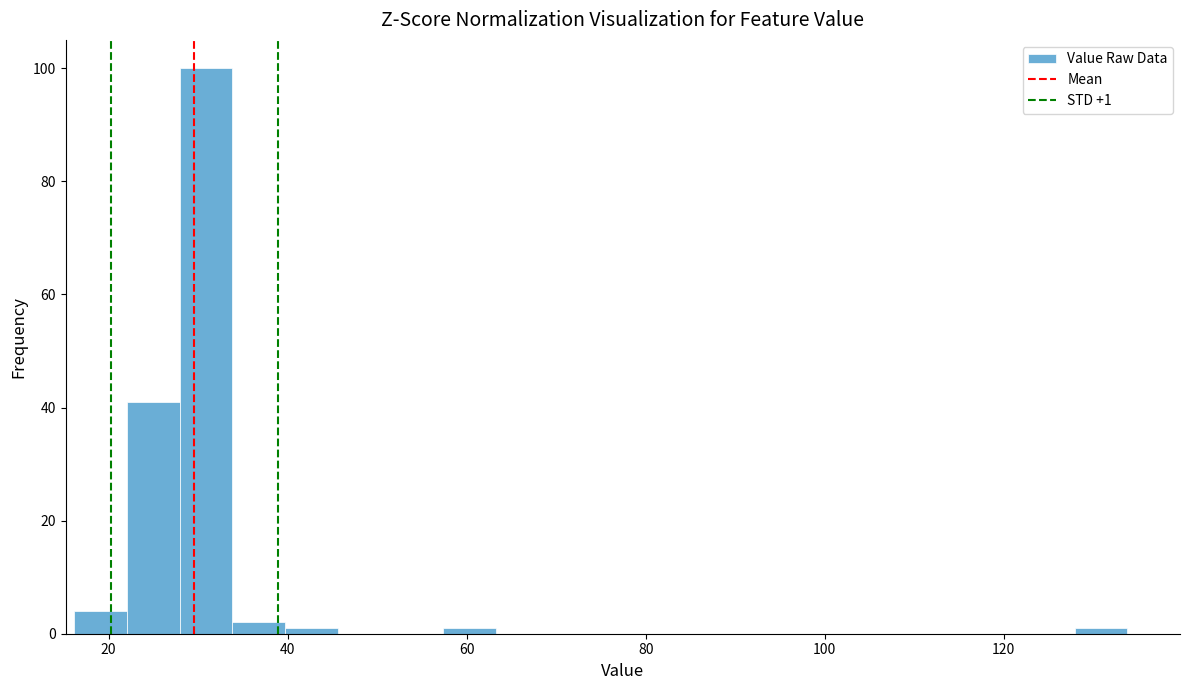

Around what value on the x-axis is the tallest bar? Give the approximate position of its centre, as read against the axis.

30